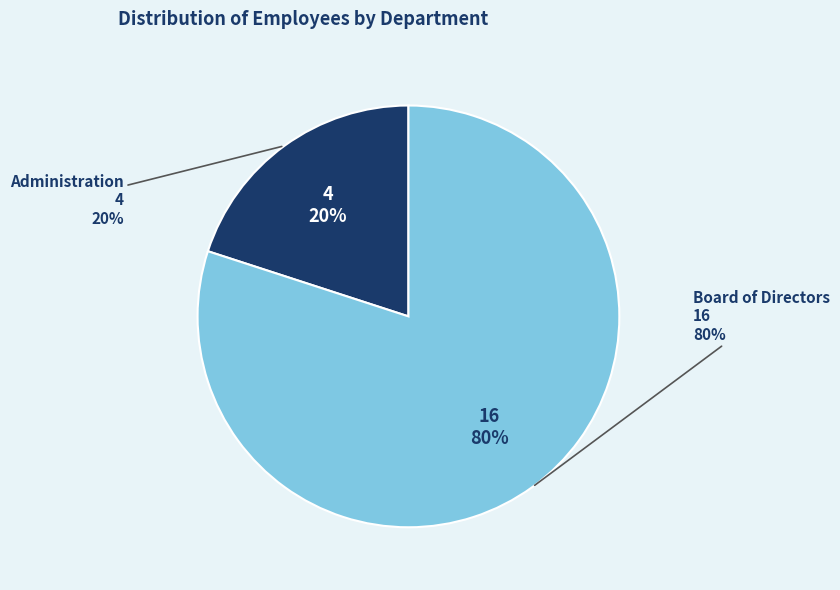

To the nearest percent, what is the combined percentage of Board of Directors and Administration?

100%